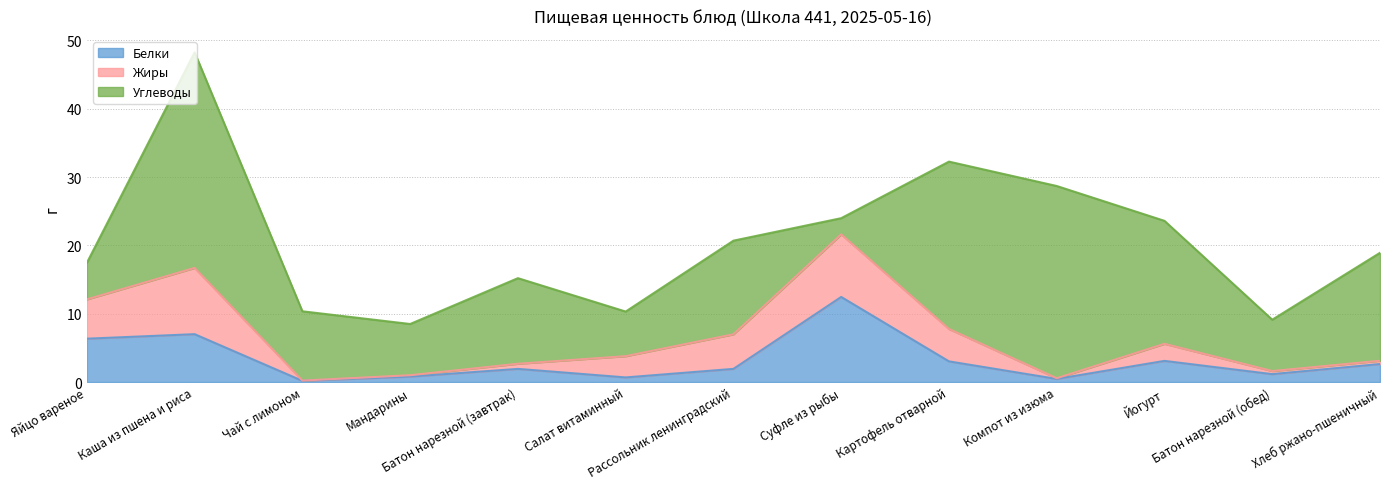

Which series ends up on top after the final intersection of Жиры and Углеводы?

Углеводы